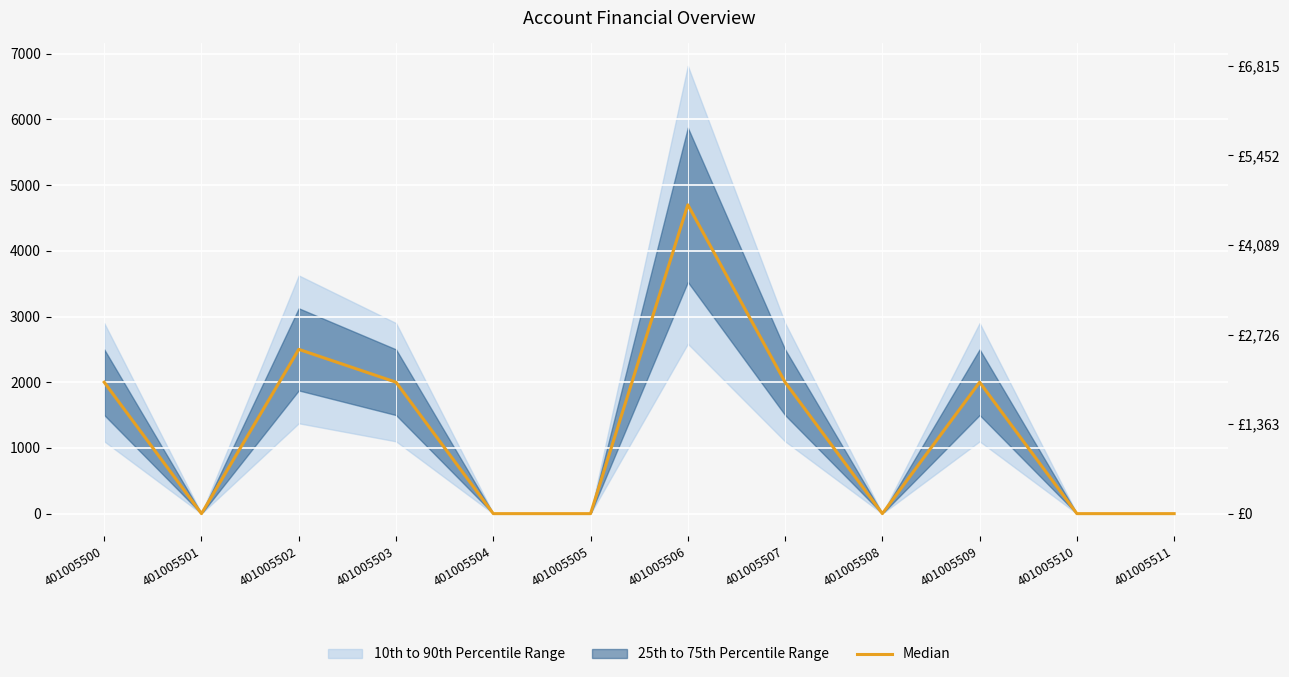

True or false: the data shows 4210 at 401005502.

False